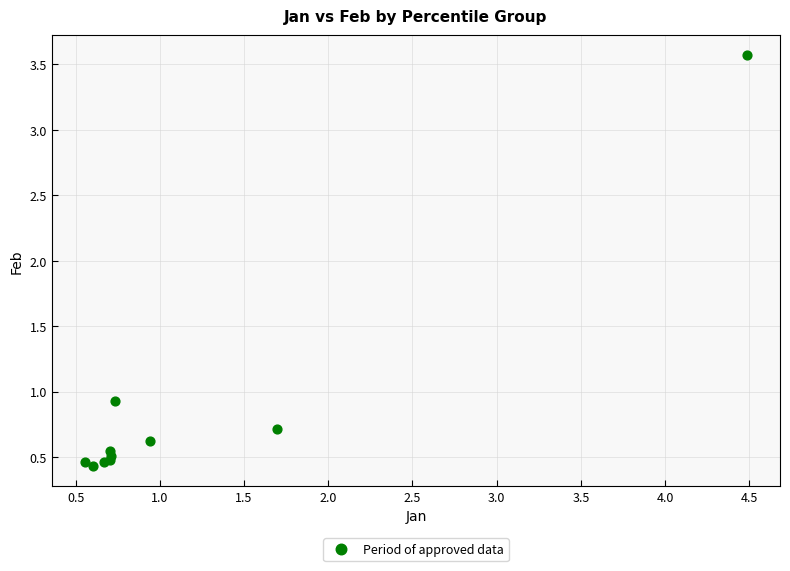

What Y value in the scatter plot is closest to 2?

0.9